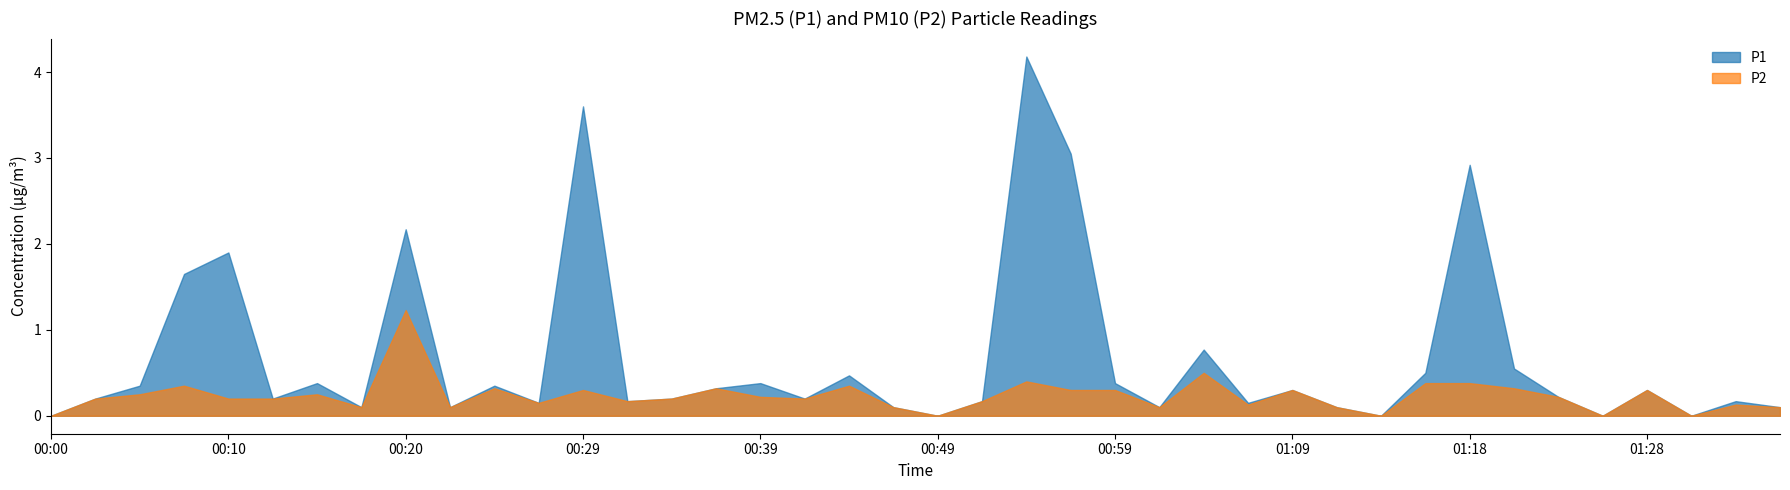

Is it true that P1 equals 0.3 at 01:04?

False